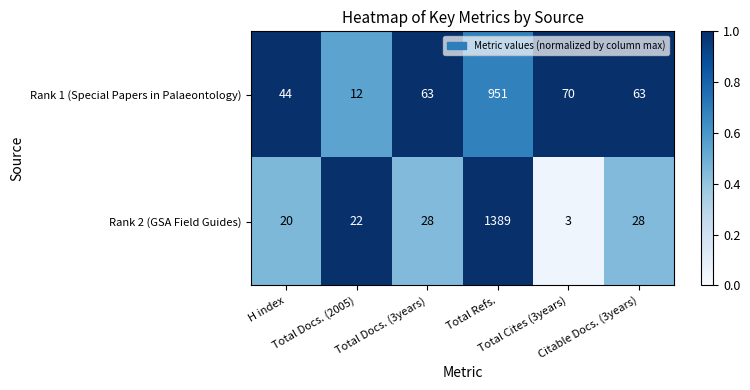

At which category is the sum across all series the highest?

Total Refs.